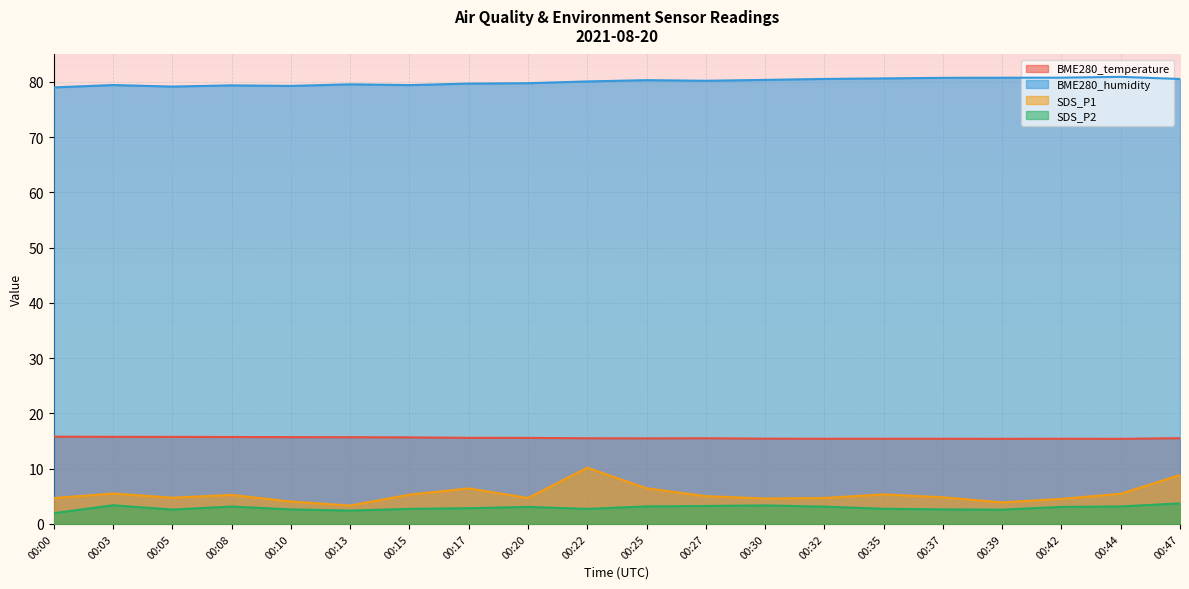

True or false: BME280_temperature has more than 2 interior local peaks.

False